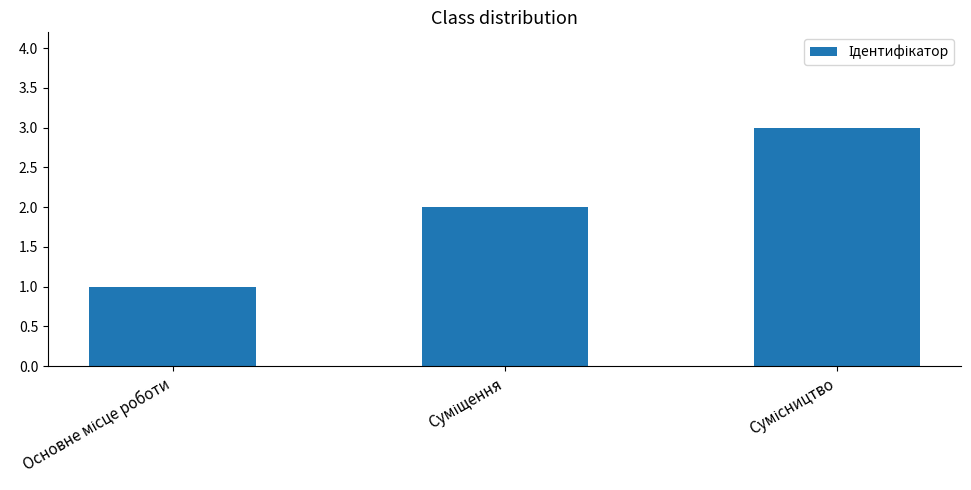

What is the greatest value displayed?

3